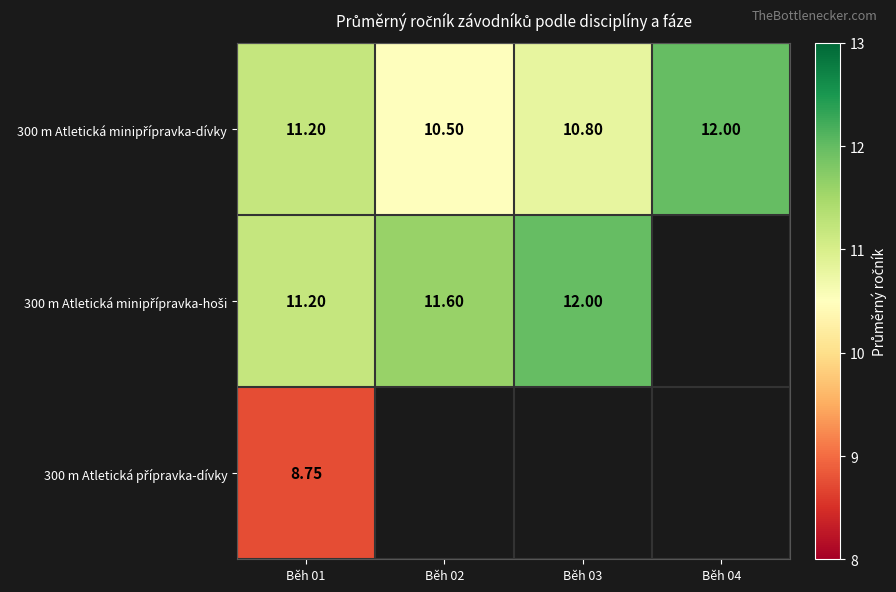

Count the number of categories in the chart.

4